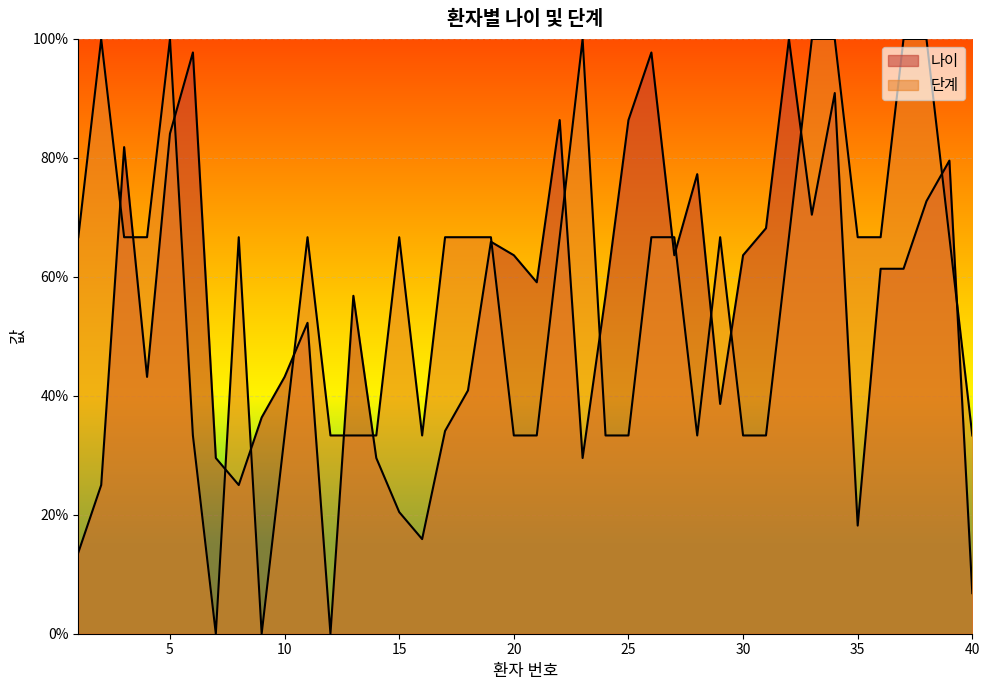

Does the chart display data point markers on the line(s)?

No